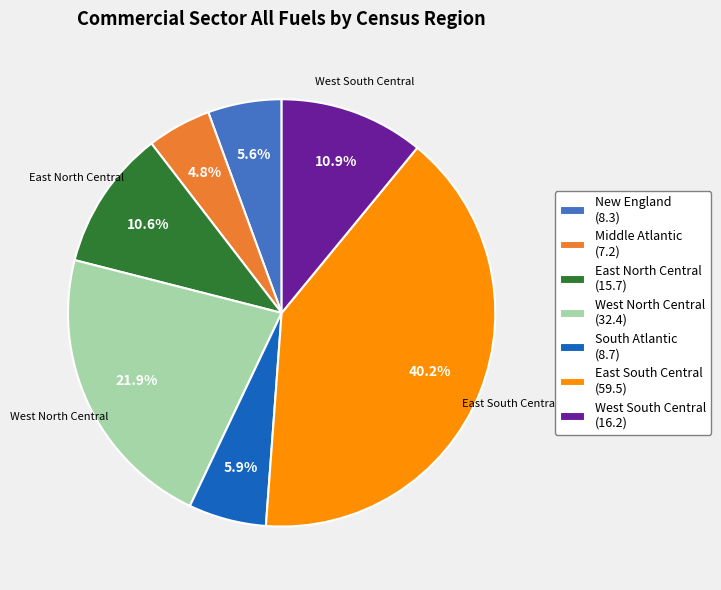

The East North Central slice represents 24% of the pie. True or false?

False